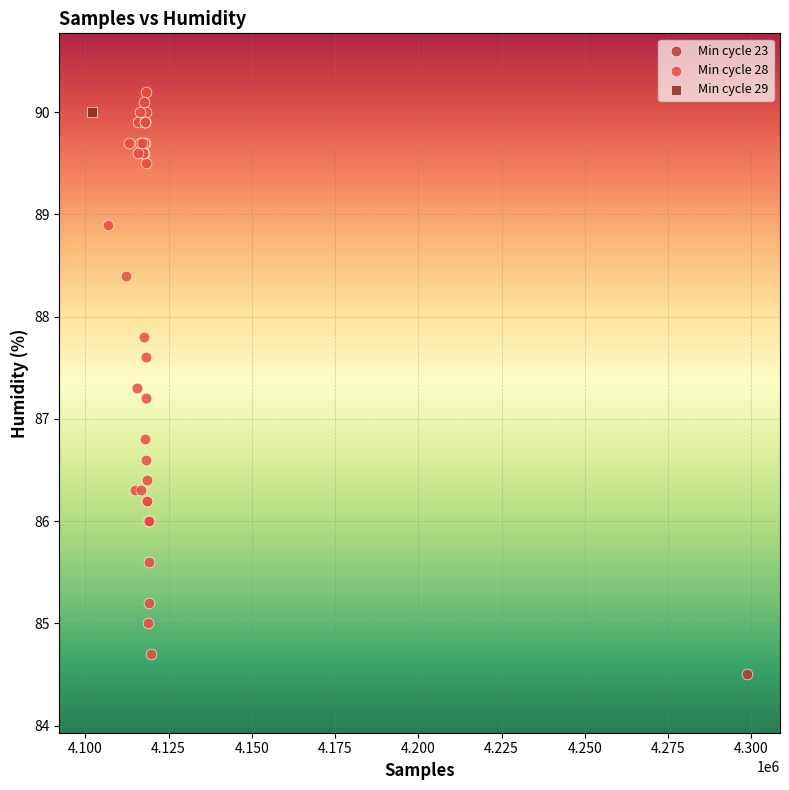

What are all the series names shown in the legend?

Min cycle 23, Min cycle 28, Min cycle 29